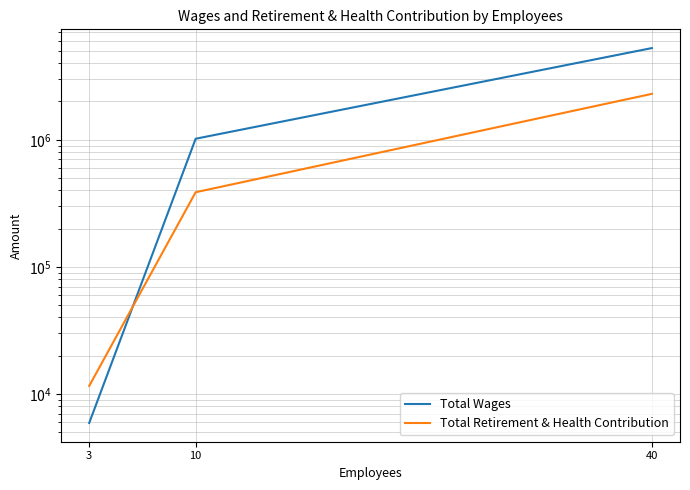

What is the greatest value displayed?

5263811